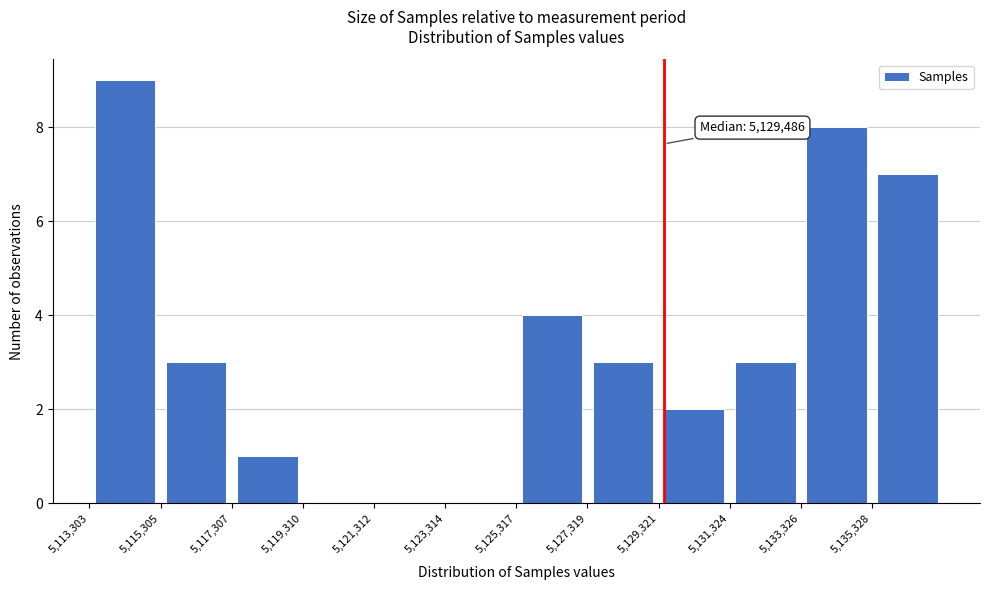

Which range on the x-axis has the tallest bar?

5113500 to 5115500